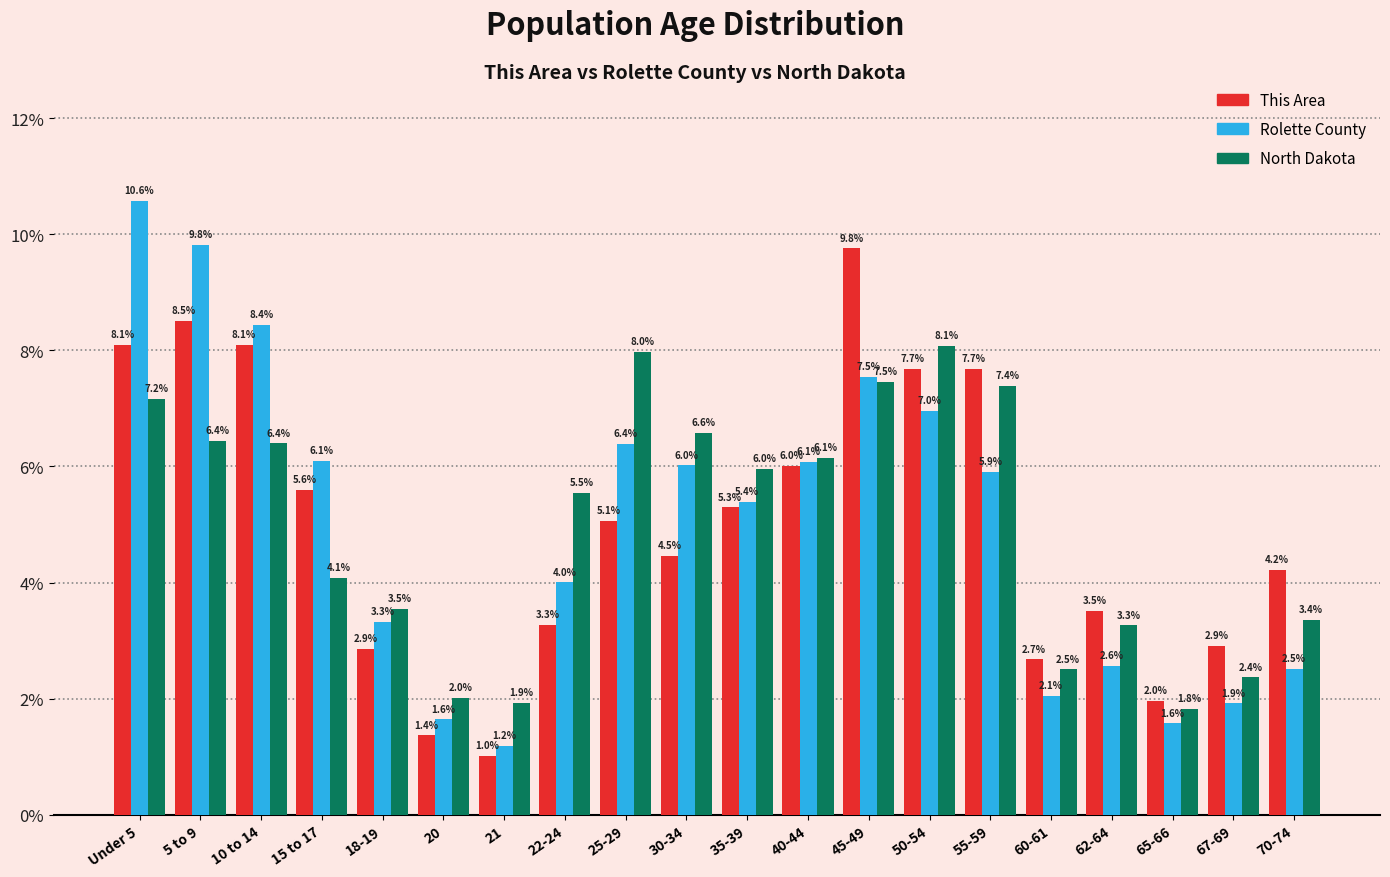

Reading left to right, list all the values displayed in this chart.

This Area: 8.1	8.5	8.1	5.6	2.9	1.4	1.0	3.3	5.1	4.5	5.3	6.0	9.8	7.7	7.7	2.7	3.5	2.0	2.9	4.2
Rolette County: 10.6	9.8	8.4	6.1	3.3	1.6	1.2	4.0	6.4	6.0	5.4	6.1	7.5	7.0	5.9	2.1	2.6	1.6	1.9	2.5
North Dakota: 7.2	6.4	6.4	4.1	3.5	2.0	1.9	5.5	8.0	6.6	6.0	6.1	7.5	8.1	7.4	2.5	3.3	1.8	2.4	3.4